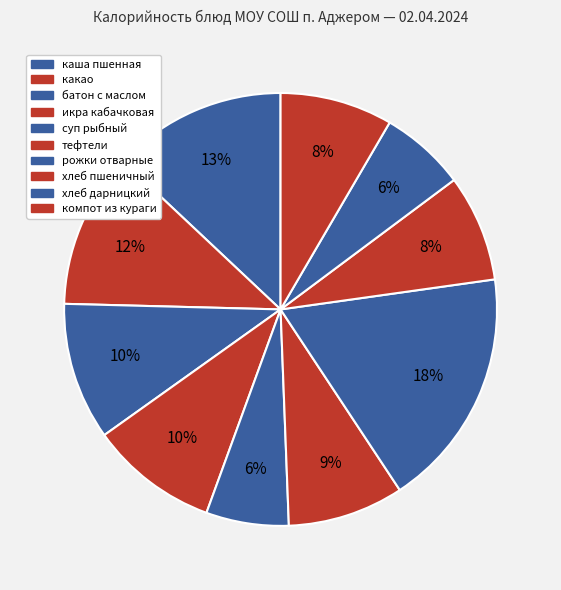

How many segments does this pie chart have?

10